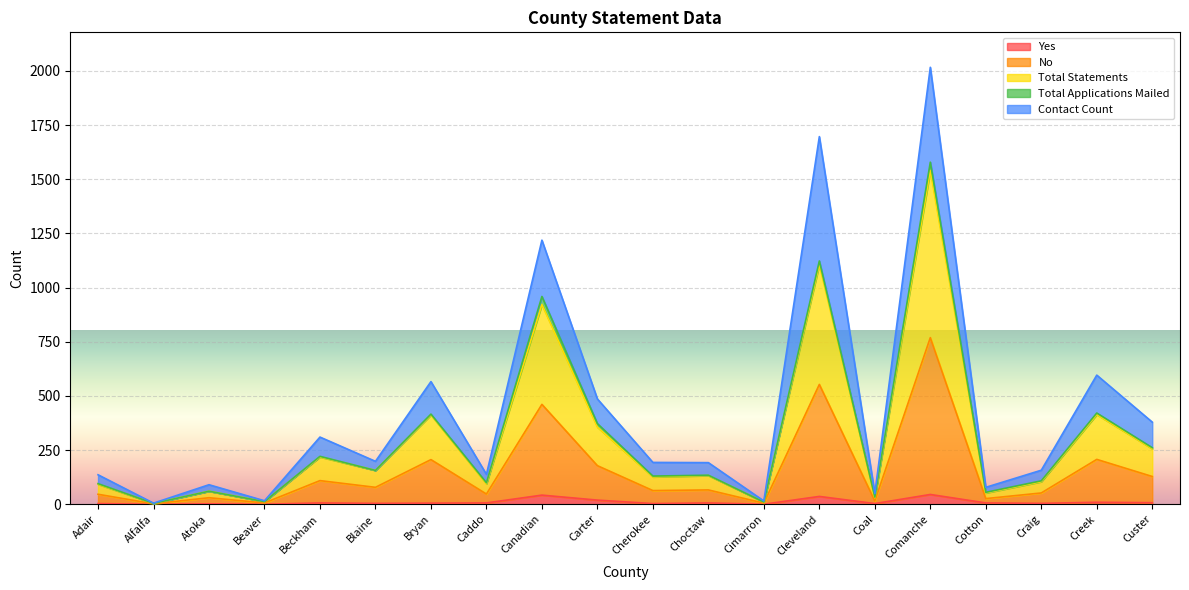

What is the highest value of the Yes series?

45